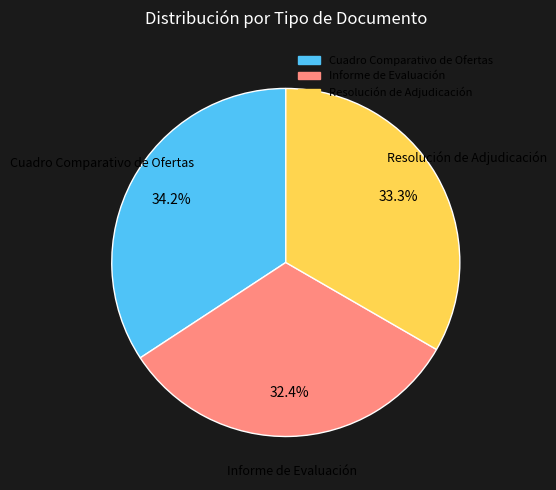

Approximately how many times larger is the value at Resolución de Adjudicación compared to Informe de Evaluación?

1.0